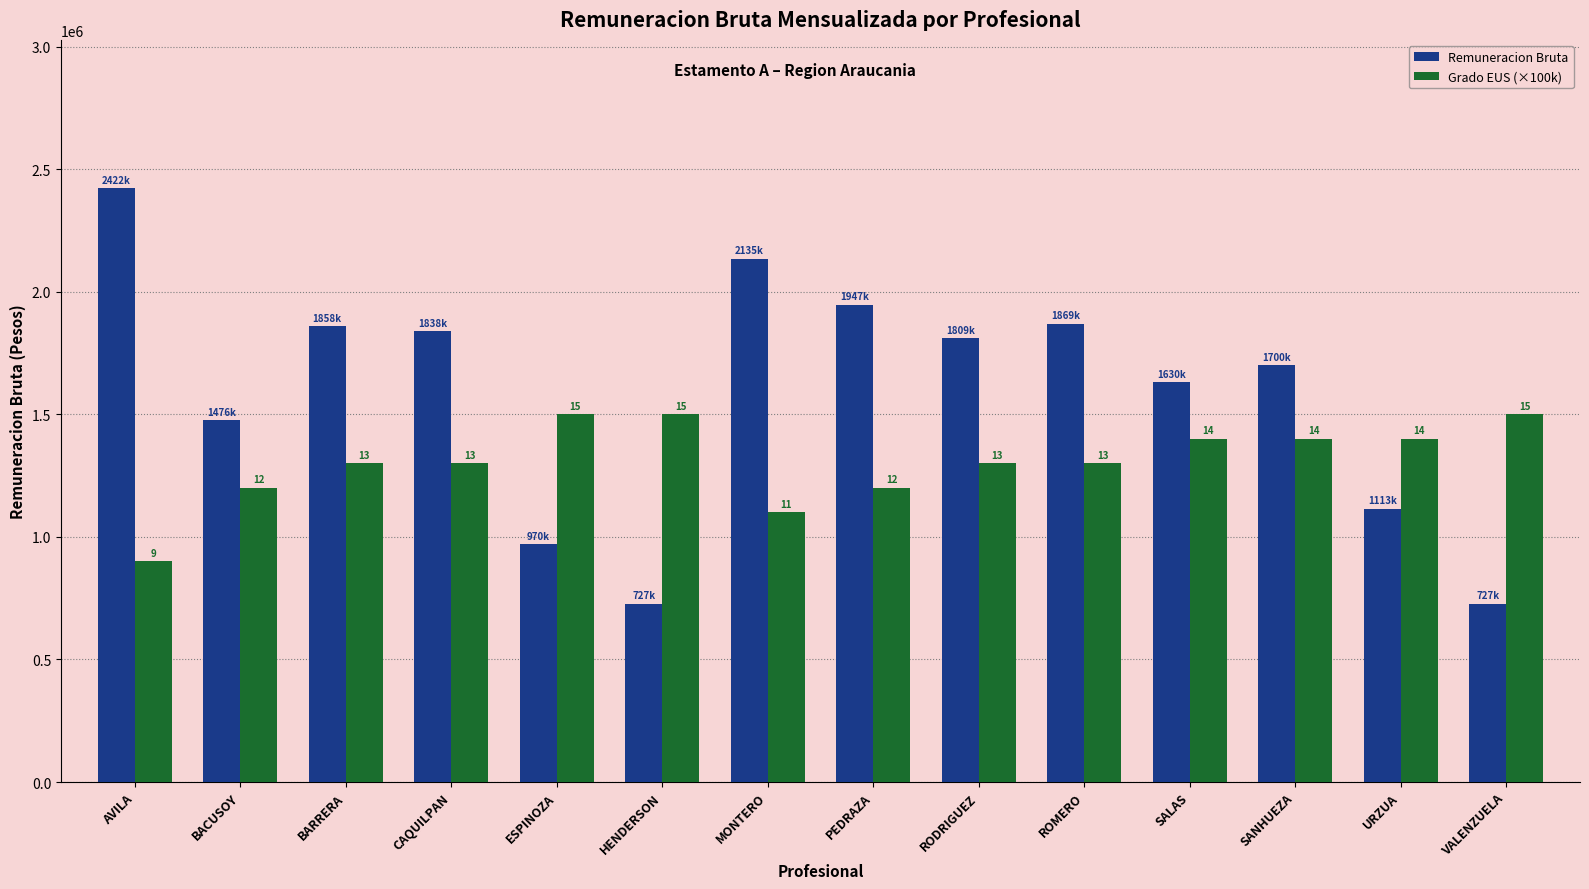

True or false: Remuneracion Bruta has a value of 1838189 at CAQUILPAN.

True